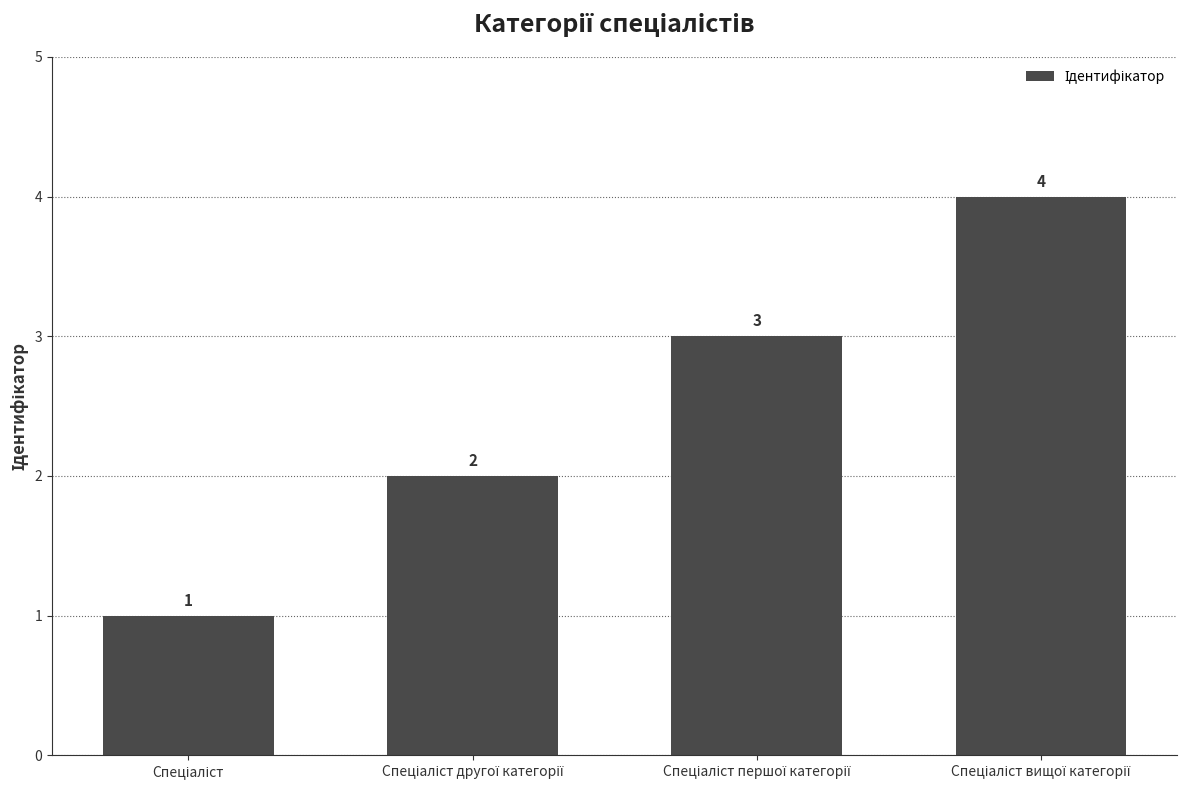

What is the greatest value displayed?

4